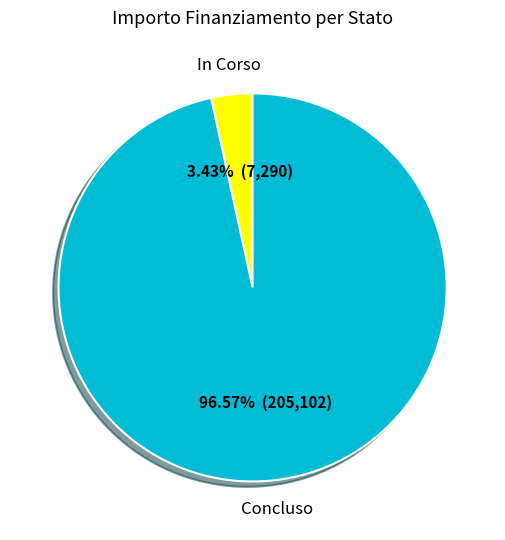

True or false: Concluso accounts for 33% of the total.

False